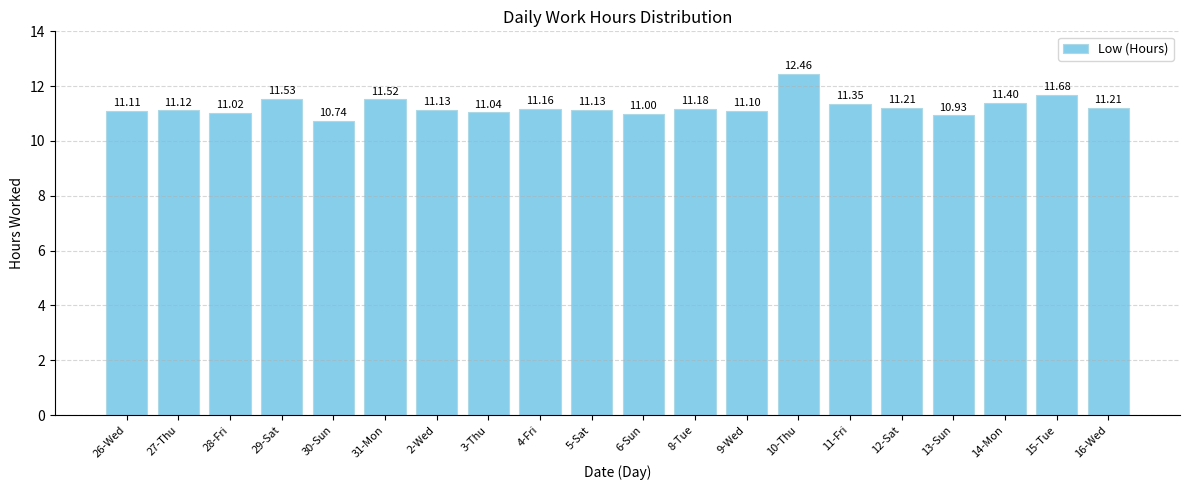

What is the difference between the values at 9-Wed and 30-Sun?

0.4